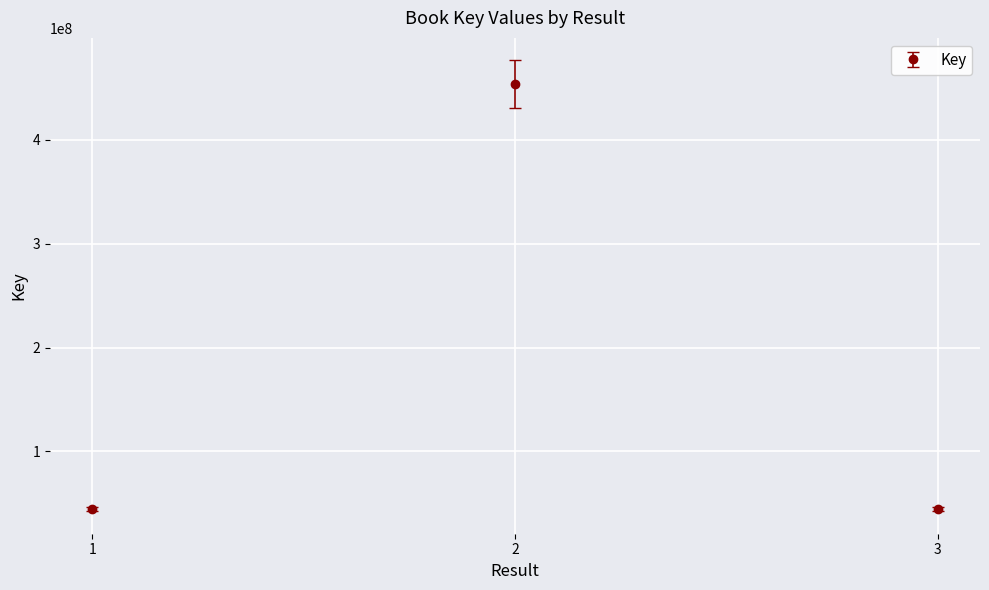

Is it true that the value at 3 is 44609590?

True